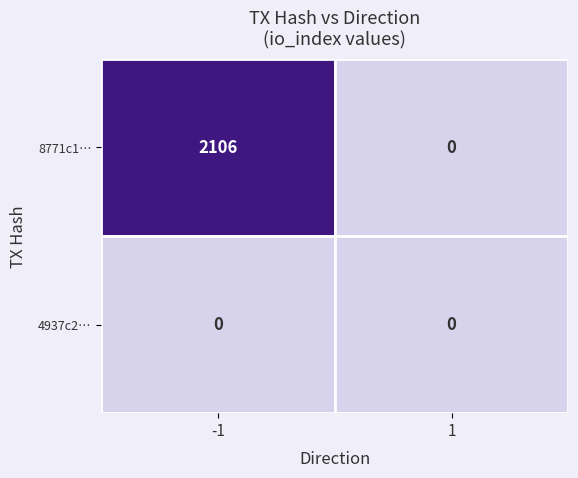

Reading right to left, what are all the values shown in this chart?

8771c1…: 1=0	-1=2106
4937c2…: 1=0	-1=0